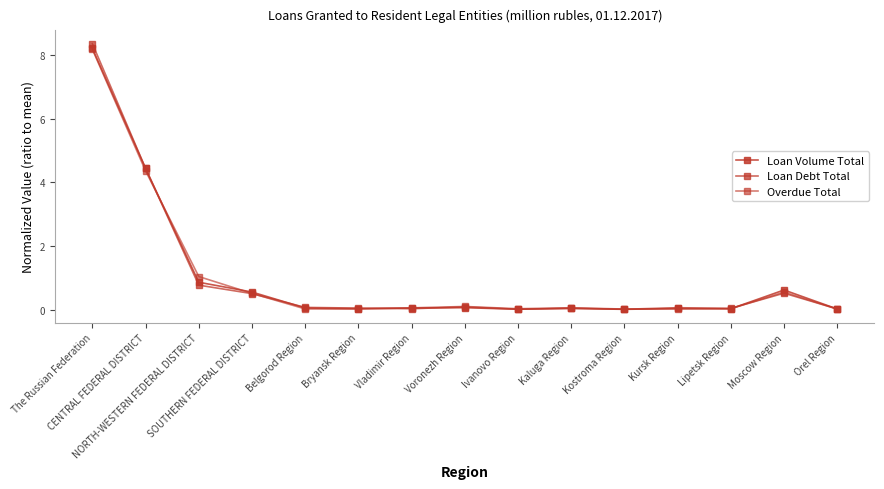

Is it true that Loan Volume Total equals 0.0 at Kaluga Region?

True